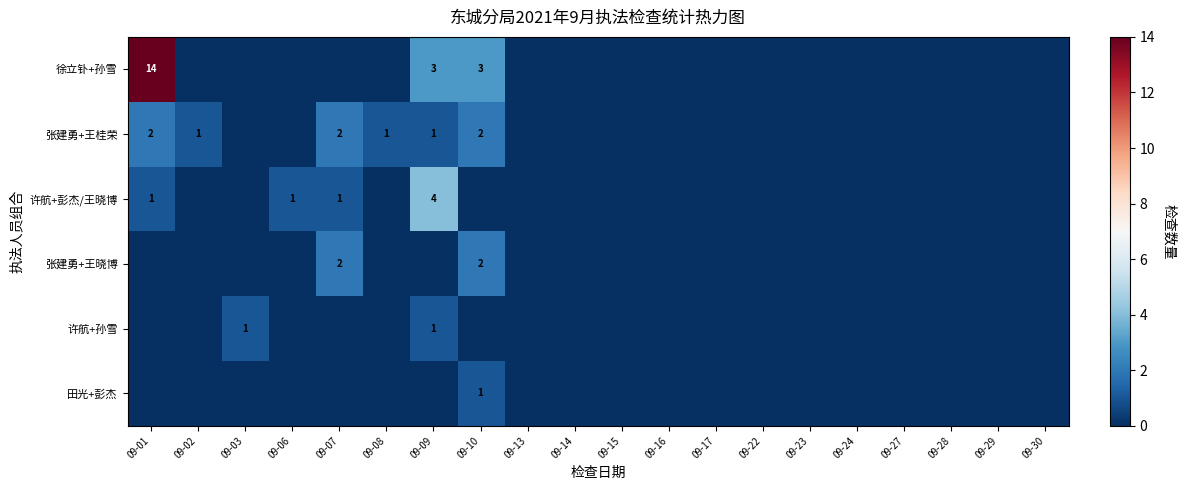

True or false: 徐立钋+孙雪 has a value of 3 at 09-10.

True